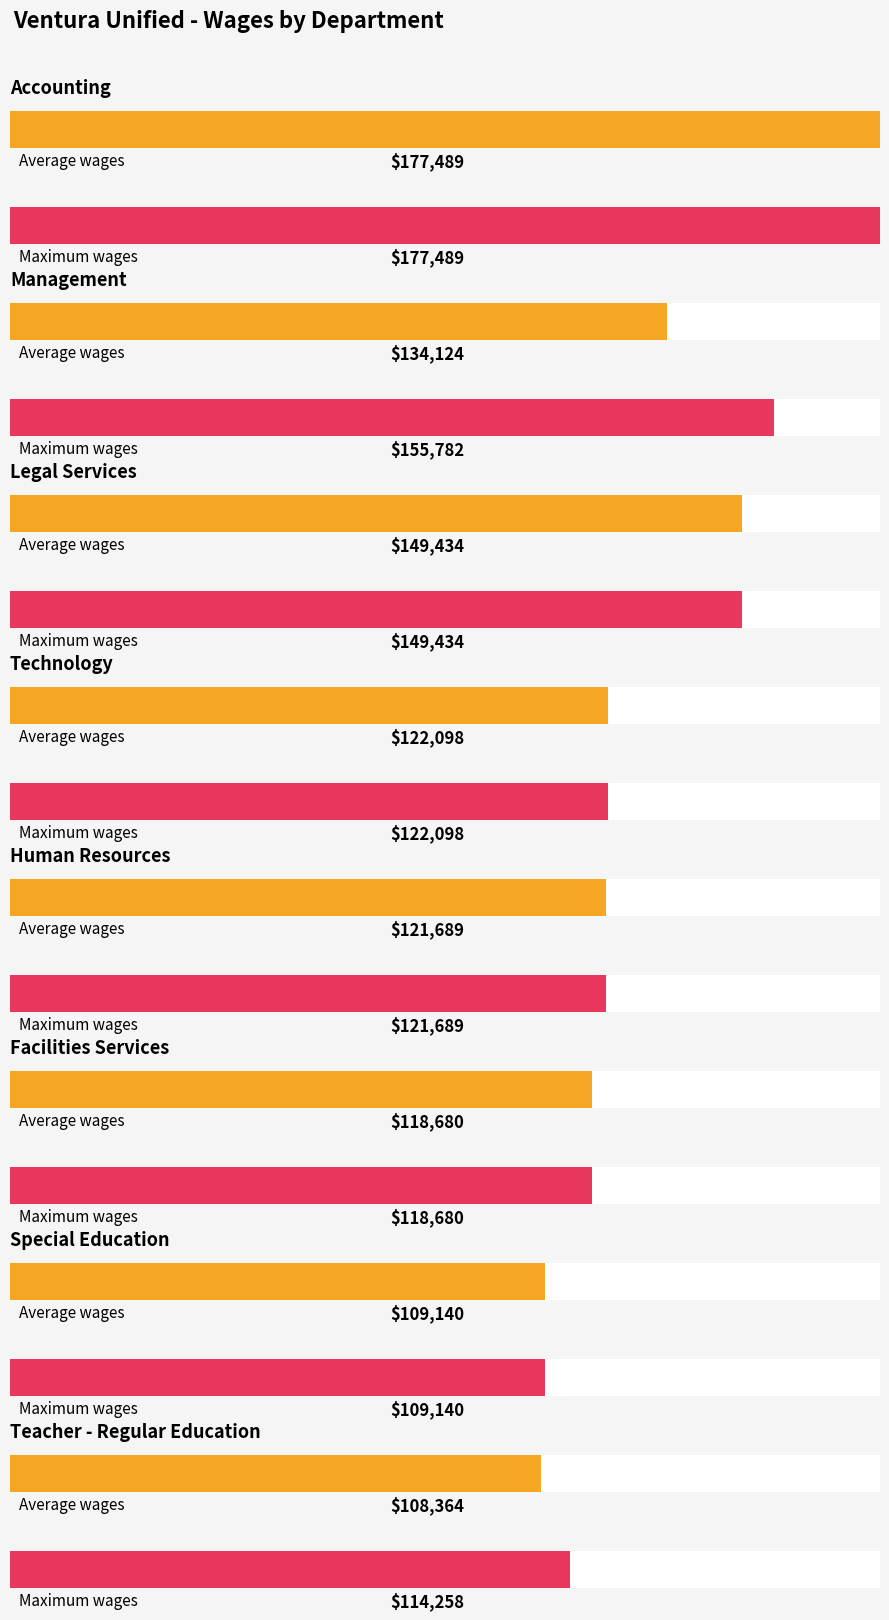

At Management, list the series in order from smallest to largest.

Average Wages, Max Wages